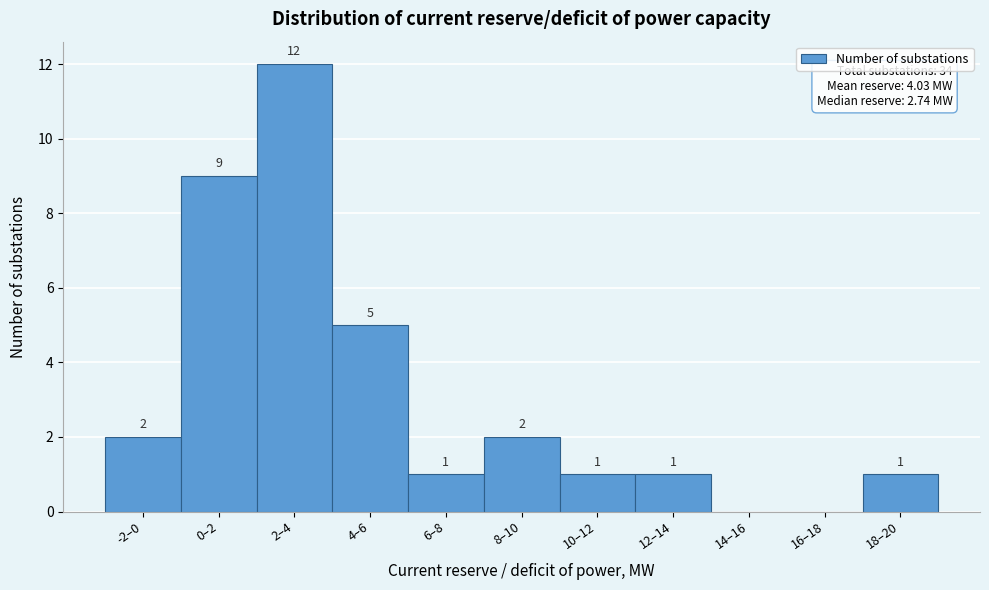

Reading left to right, transcribe all the data shown in this chart.

-2–0=2	0–2=9	2–4=12	4–6=5	6–8=1	8–10=2	10–12=1	12–14=1	14–16=0	16–18=0	18–20=1